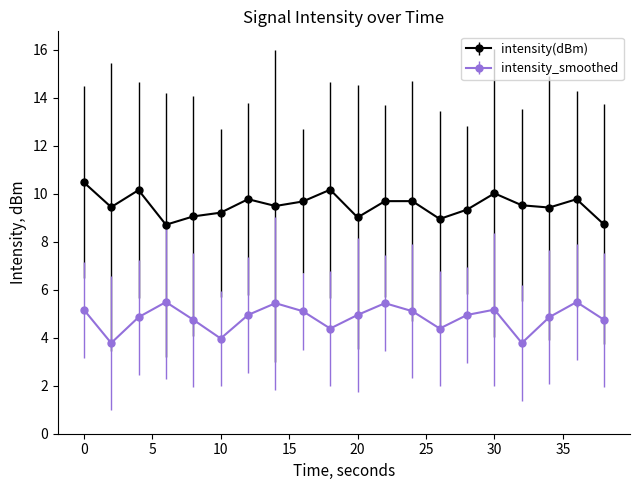

True or false: intensity_smoothed has more than 0 interior local peaks.

True